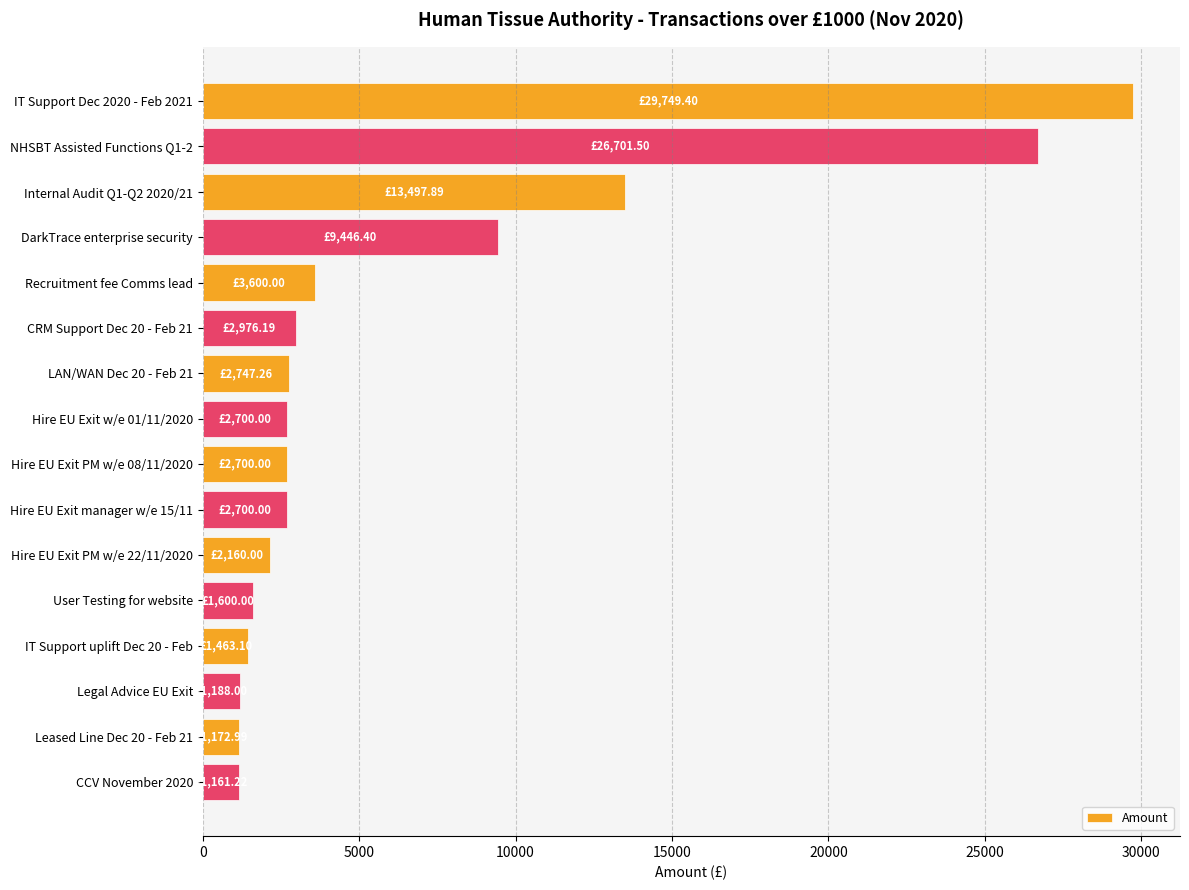

What is the change in value from NHSBT Assisted Functions Q1-2 to IT Support uplift Dec 20 - Feb?

-25238.4